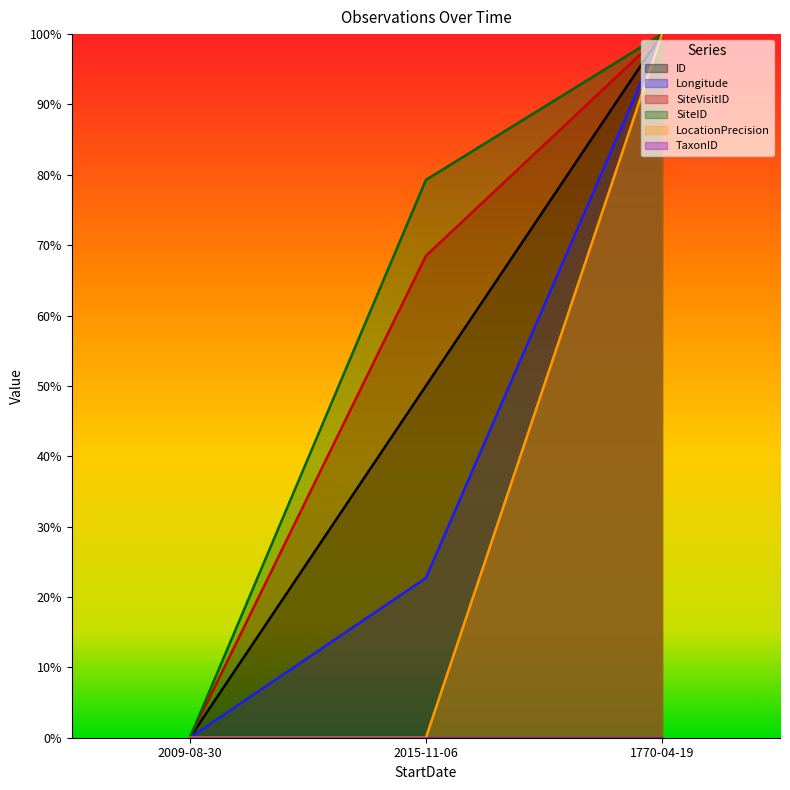

How many lines are shown in the chart?

5